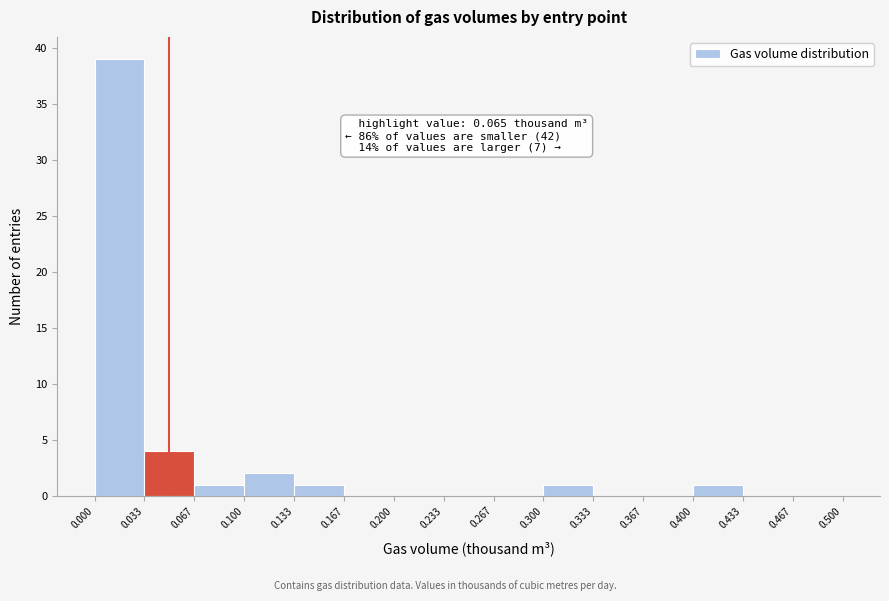

Which range on the x-axis has the tallest bar?

0.000 to 0.033